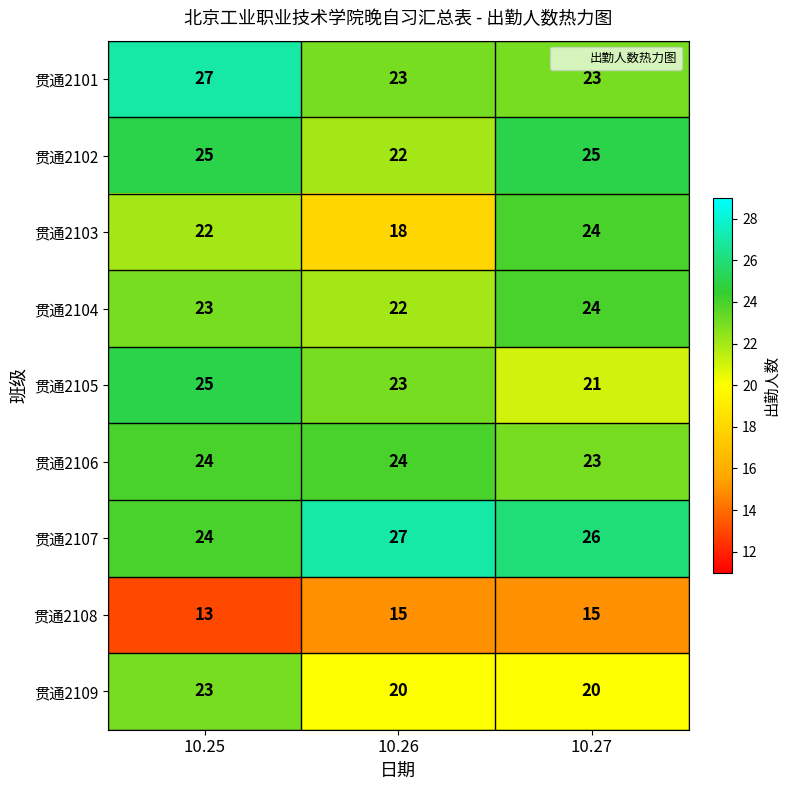

Which series has the widest spread of values?

贯通2103